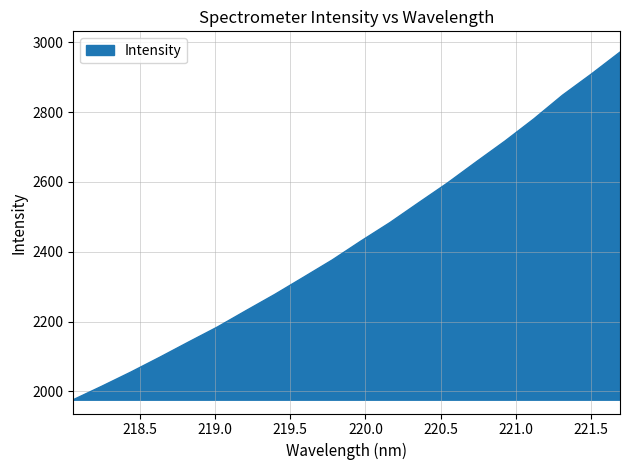

What is the maximum value shown in the chart?

2971.7